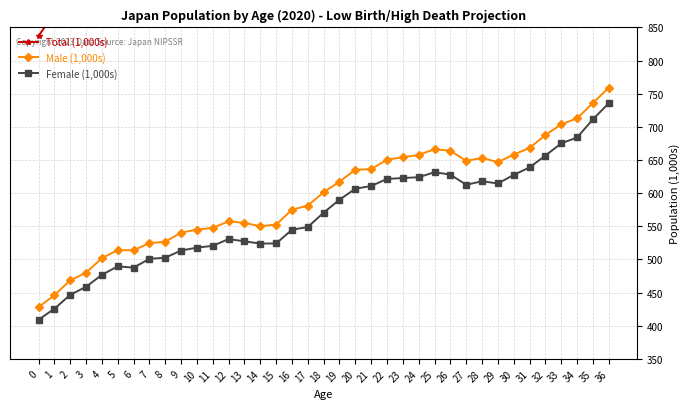

What is the approximate value of Total (1,000s) at 19?

1207.5